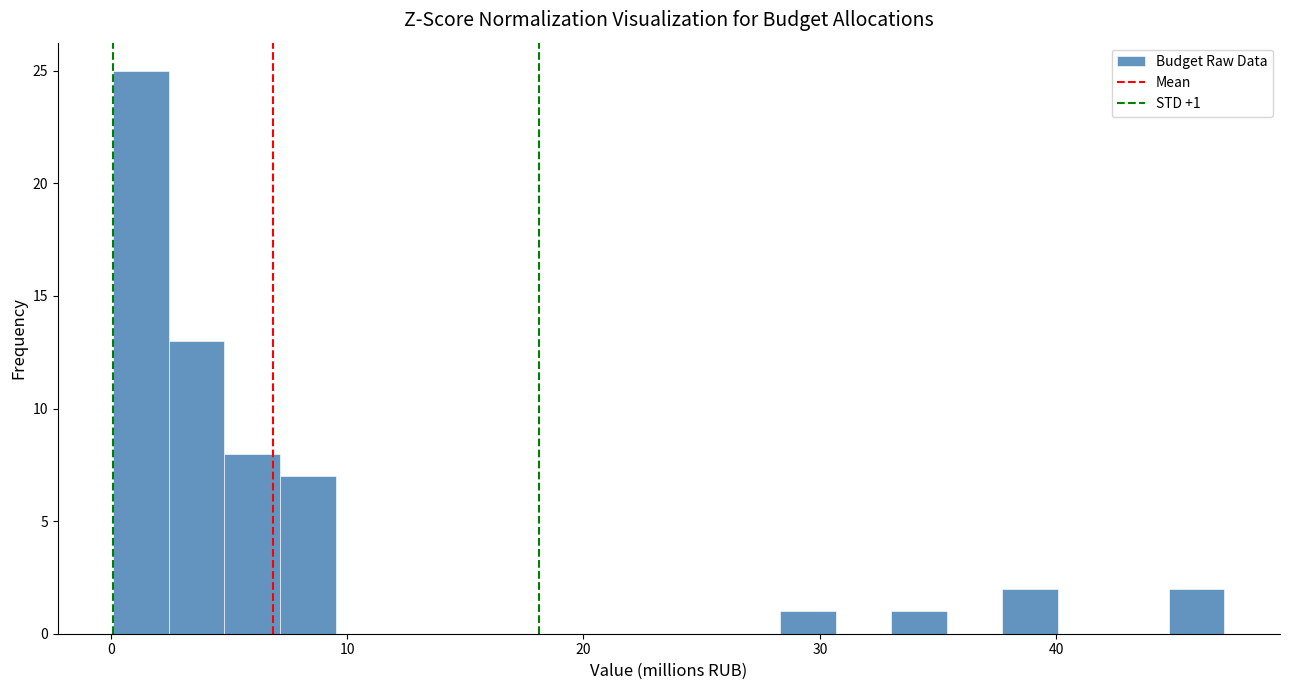

Read against the x-axis, roughly where is the centre of the tallest bar?

1